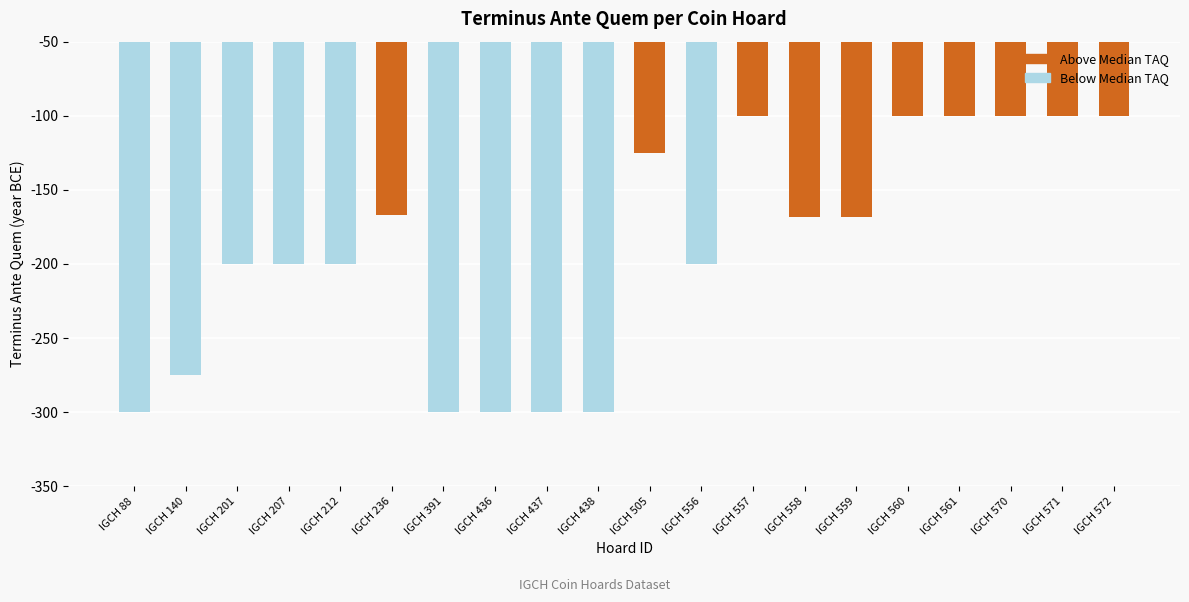

How many series are shown in this chart?

1